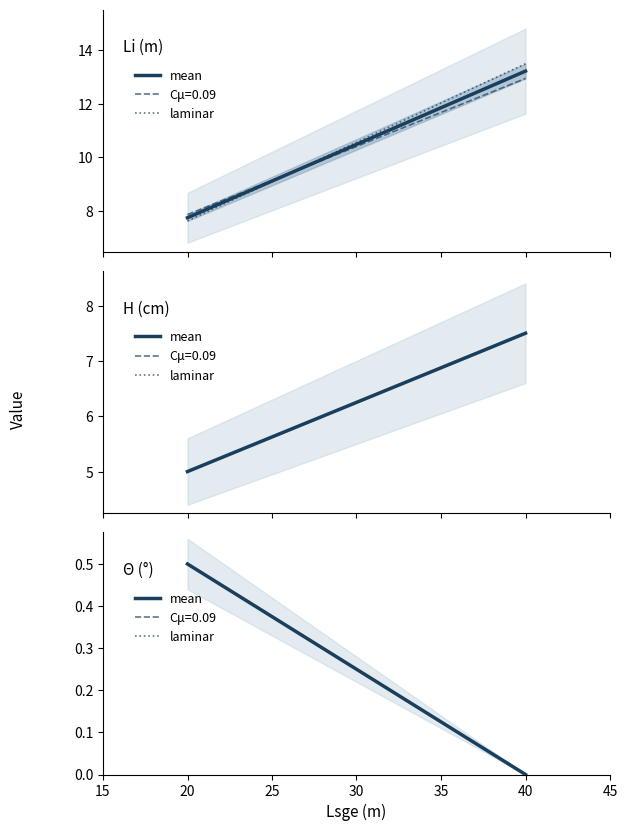

Is it true that mean equals 0.3 at 20?

False